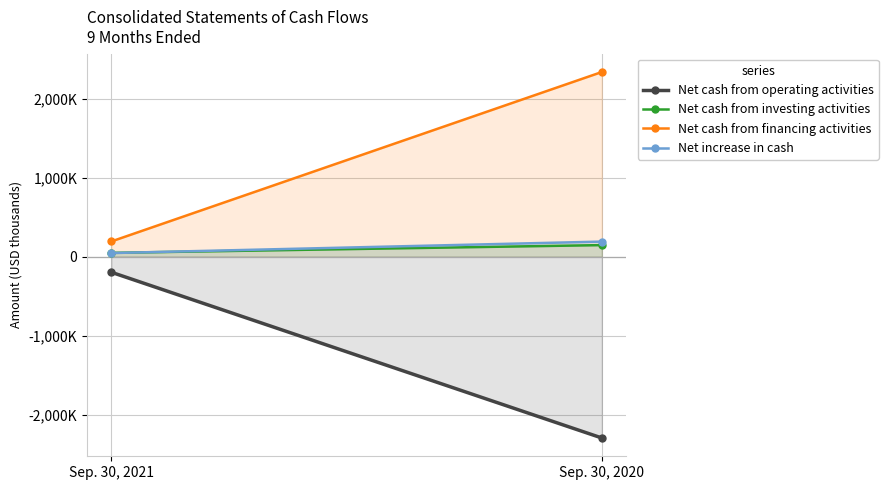

Is it true that Net cash from investing activities equals 147624 at Sep. 30, 2020?

True